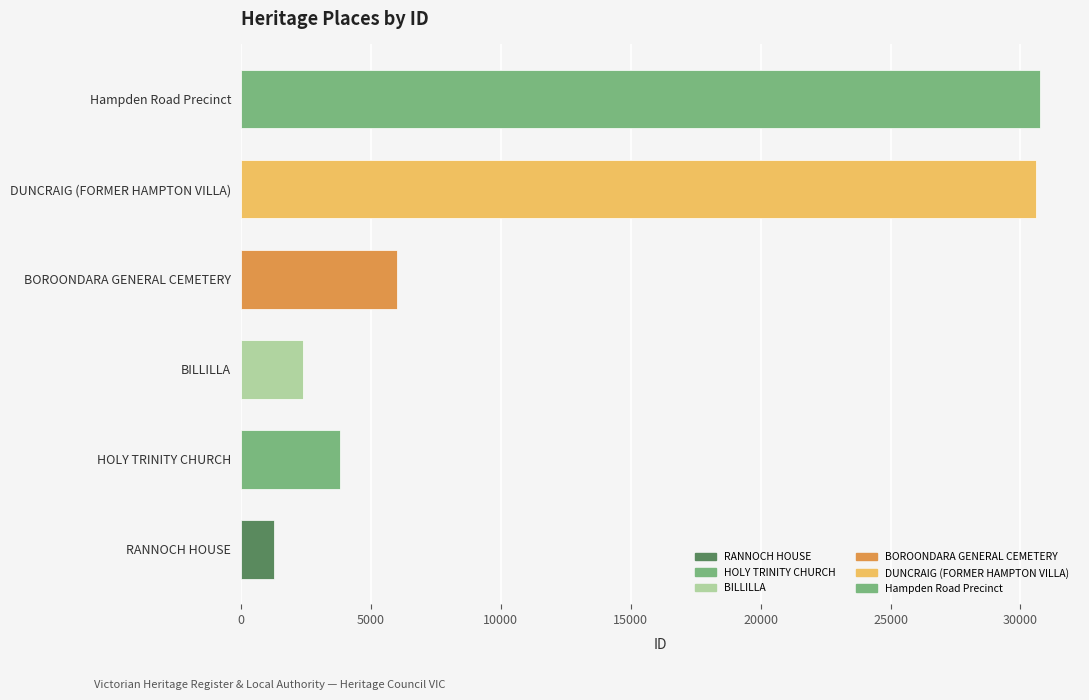

What is the difference between the values at DUNCRAIG (FORMER HAMPTON VILLA) and BILLILLA?

28210